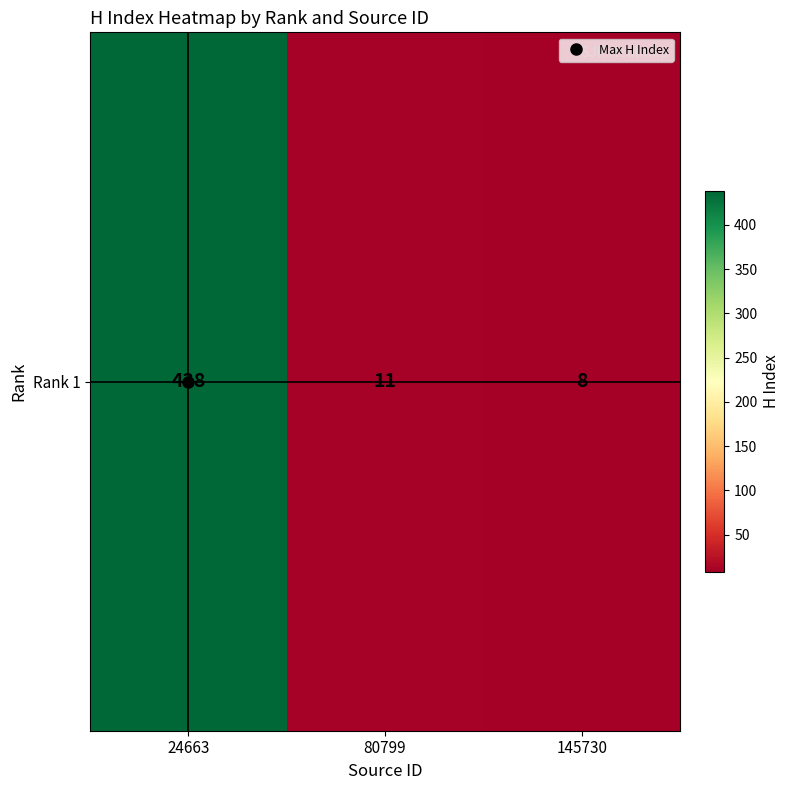

Reading left to right, list all the values displayed in this chart.

438	11	8